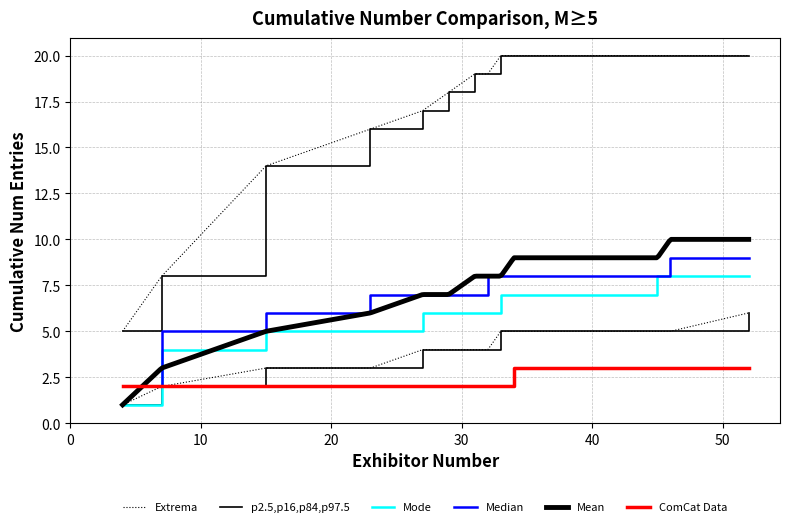

What is the greatest value displayed?

20